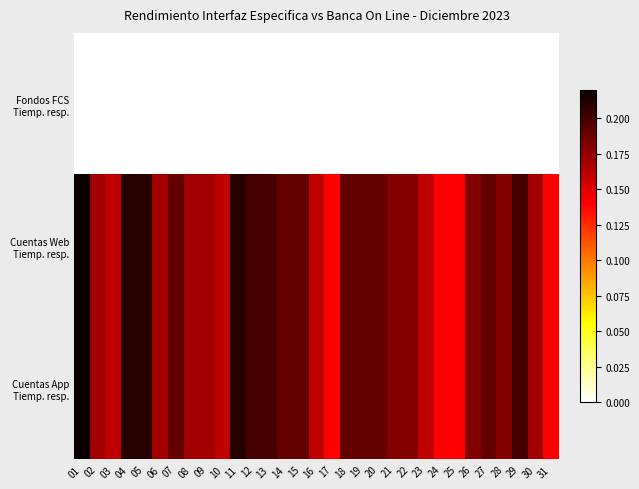

At which category does the chart reach its peak across all series?

01